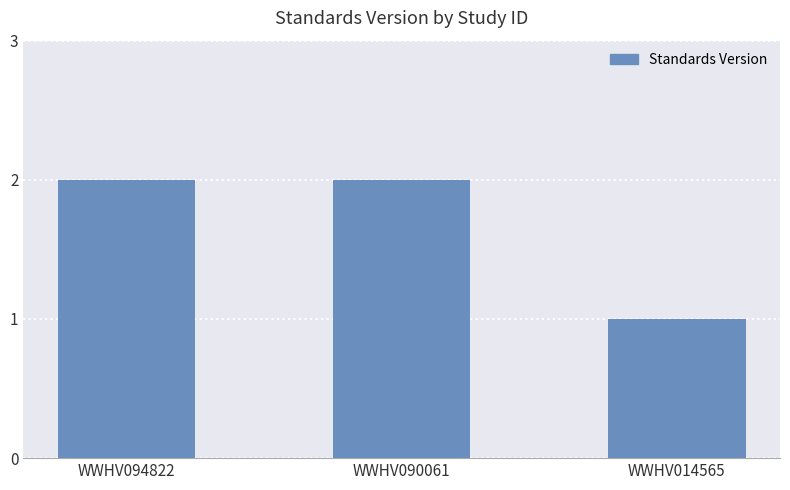

What is the difference between the values at WWHV094822 and WWHV014565?

1